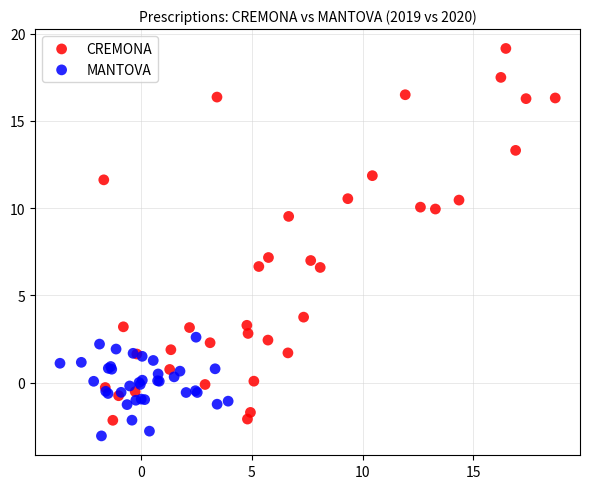

What are all the series names shown in the legend?

CREMONA, MANTOVA